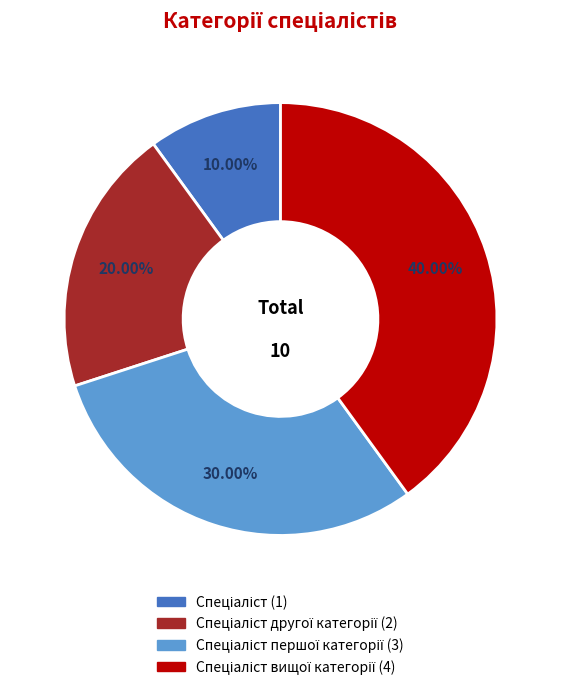

Is there a majority slice in this chart?

No